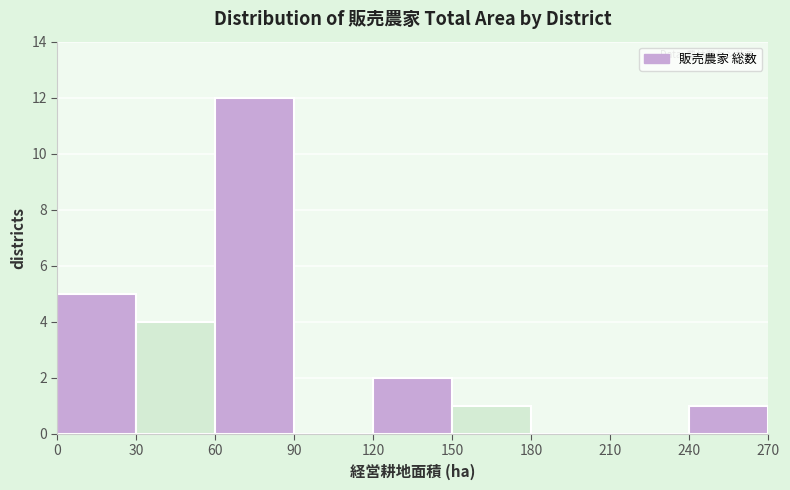

Reading left to right, transcribe this chart: for each bar, give the range it covers on the x-axis and its height. The values are not printed on the chart, so give them approximately, as read against the axis.

0 to 30: 5
30 to 60: 4
60 to 90: 12
90 to 120: 0
120 to 150: 2
150 to 180: 1
180 to 210: 0
210 to 240: 0
240 to 270: 1